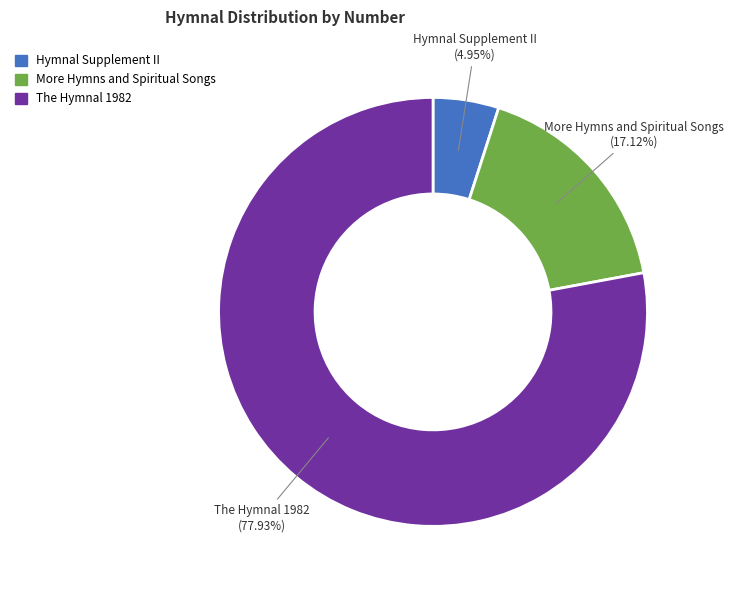

What is the total percentage of The Hymnal 1982 and Hymnal Supplement II?

82.9%